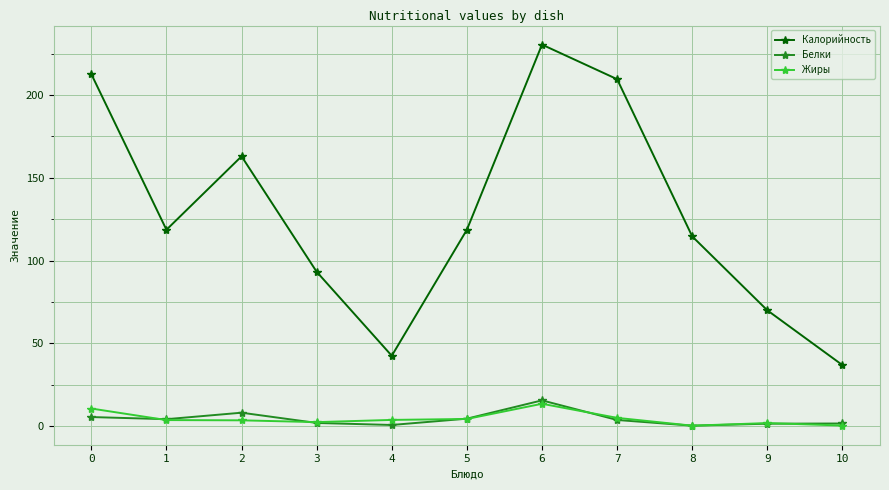

List the series in order of their peak value, lowest first.

Жиры, Белки, Калорийность